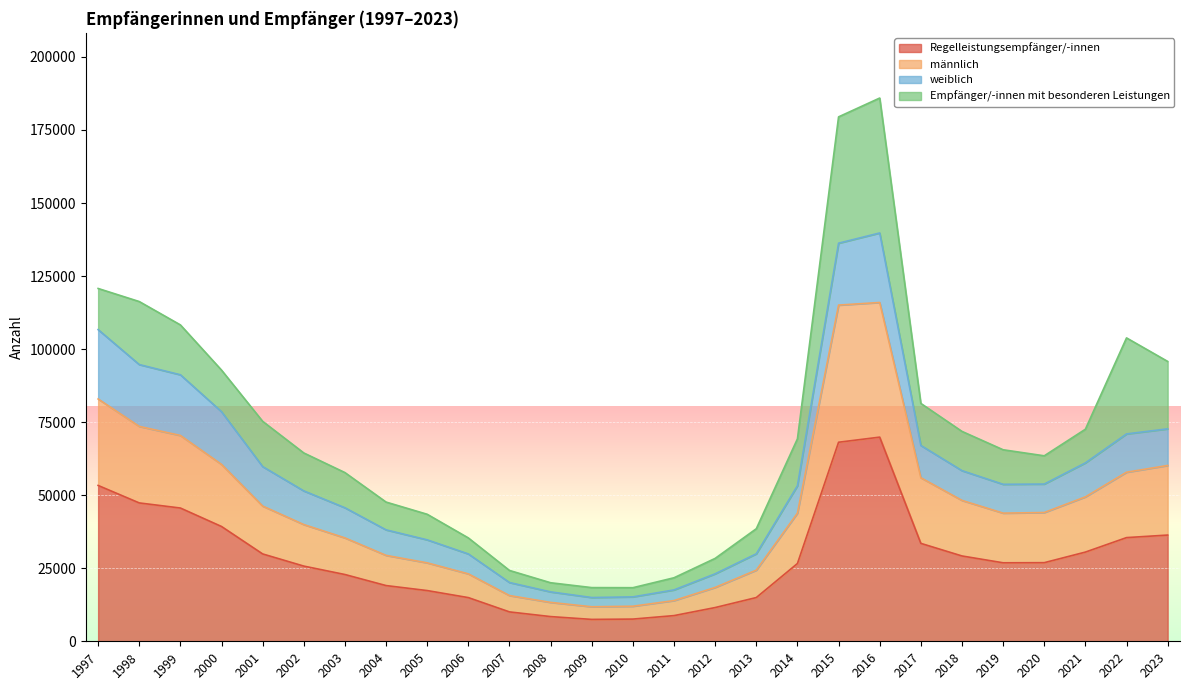

What is the minimum value for Regelleistungsempfänger/-innen?

7488